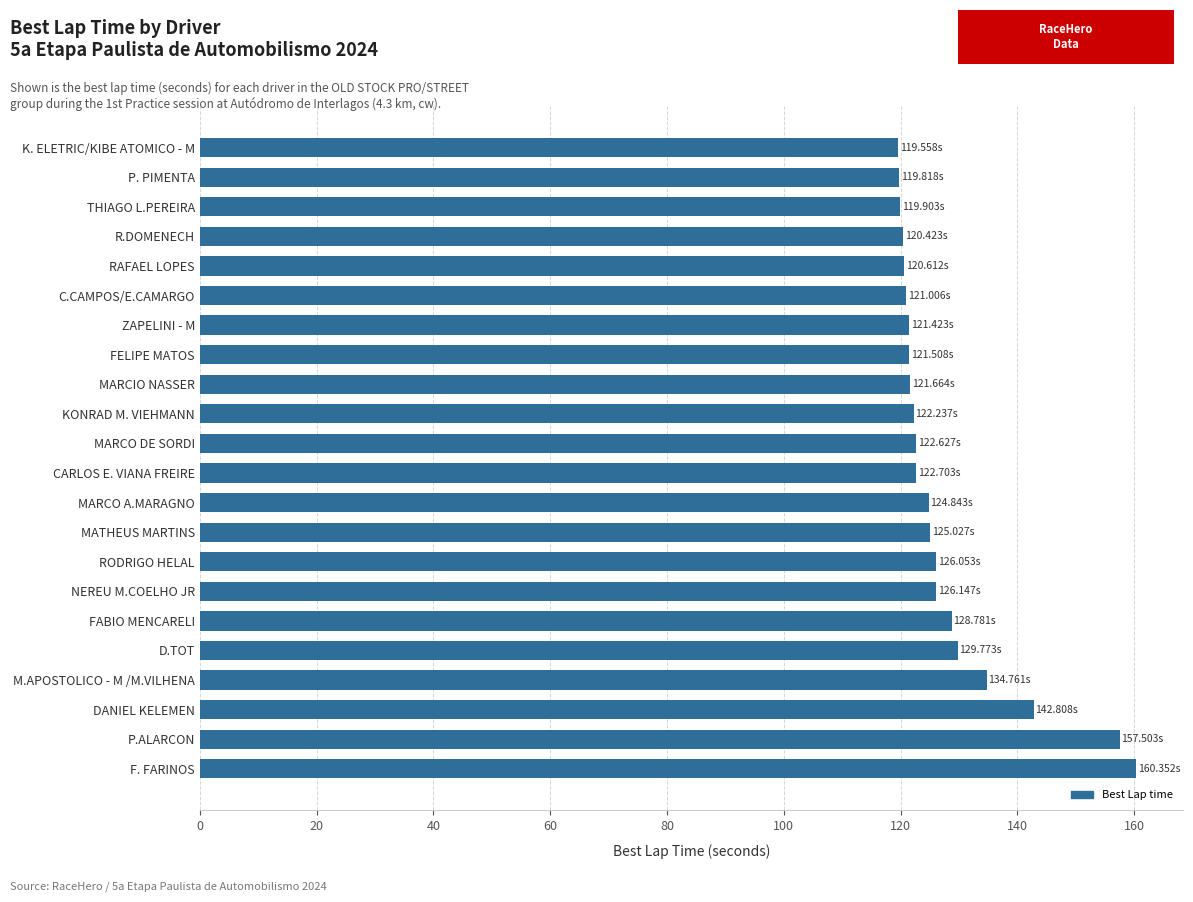

What is the difference between the maximum and minimum values?

40.8